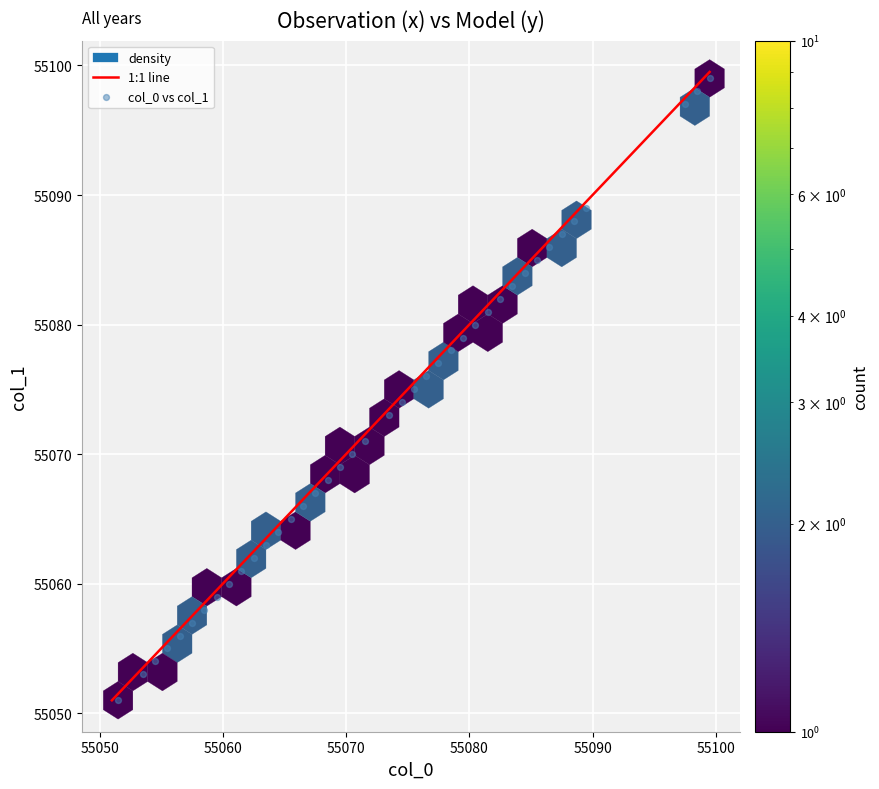

What is the range of Y values (max minus min)?

48